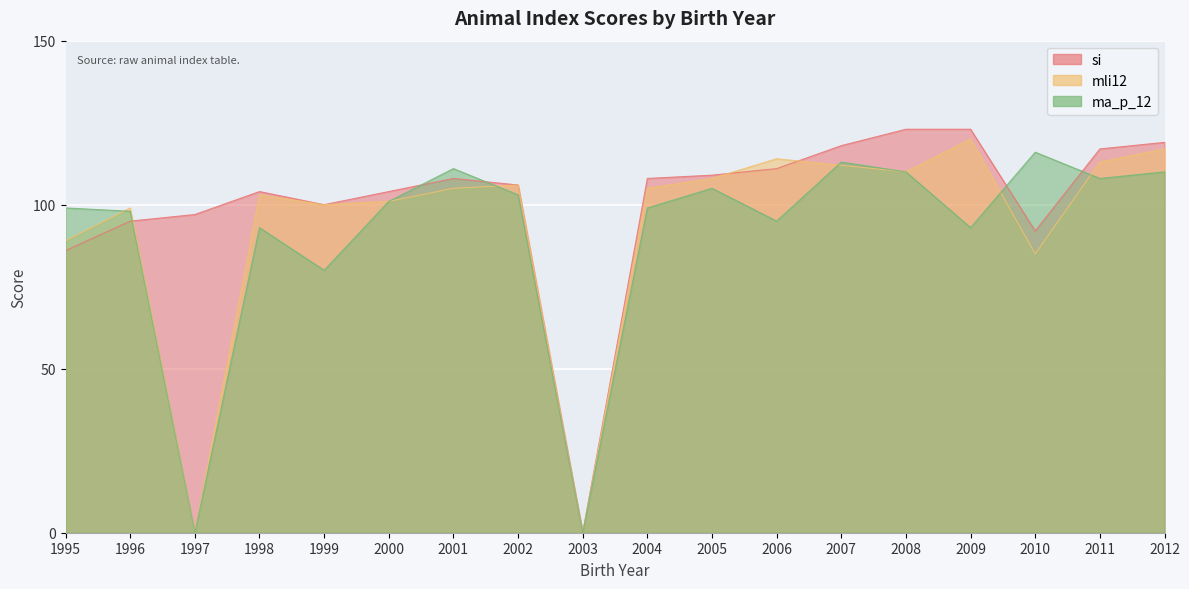

Between 2003 and 2006, which series saw the biggest shift?

mli12